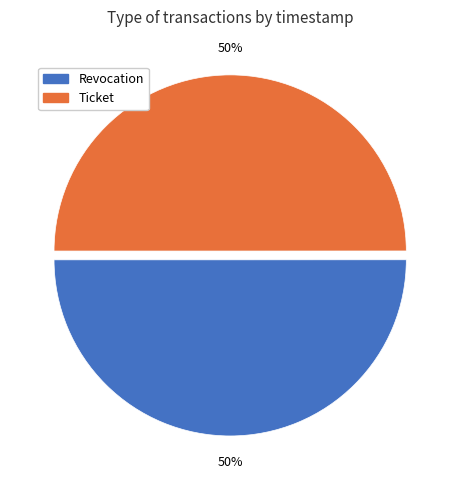

To the nearest percent, what is the average slice percentage?

50%